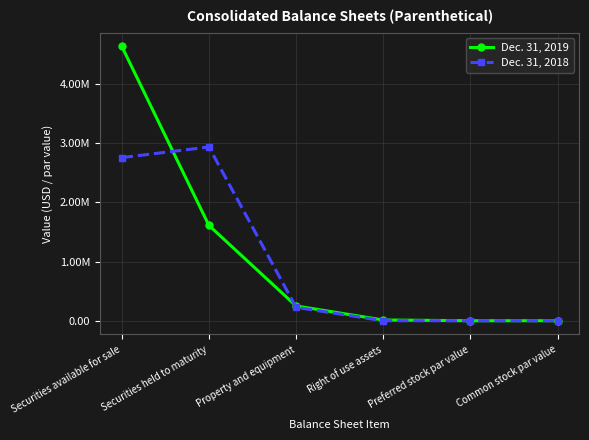

At which category is the sum across all series the highest?

Securities available for sale